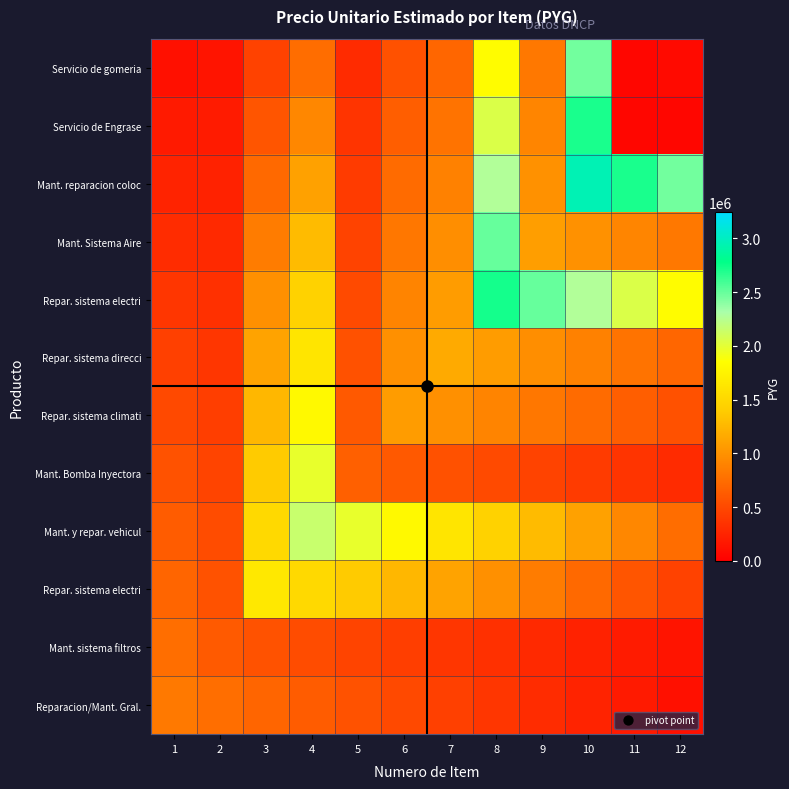

What is the maximum value shown in the chart?

2950000.0